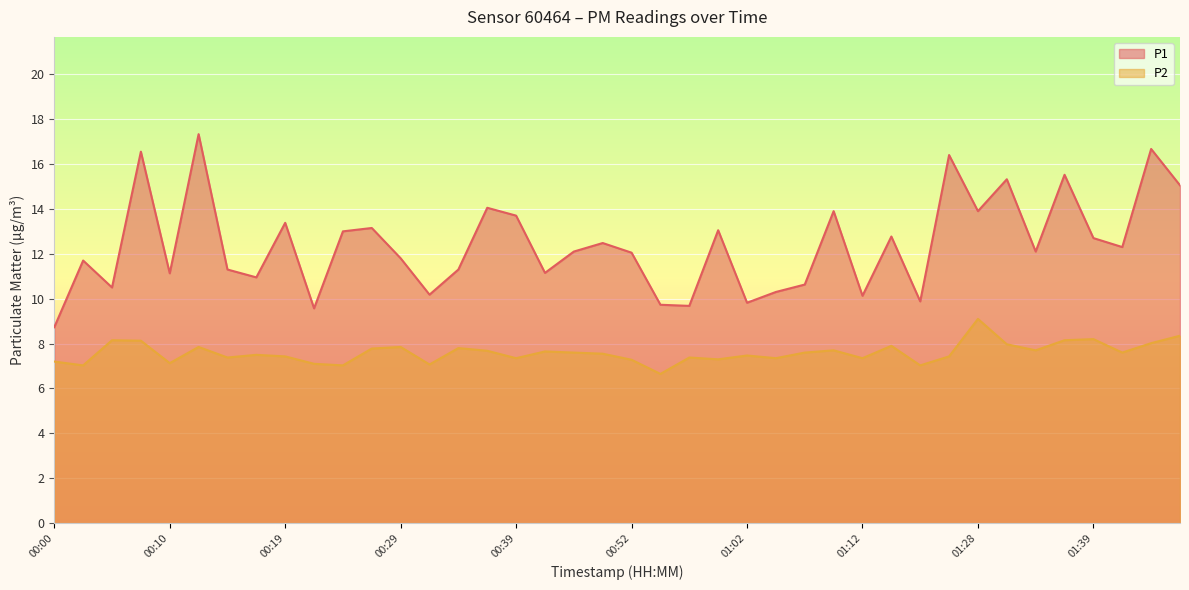

The value of P1 at 00:32 is 3.0. True or false?

False